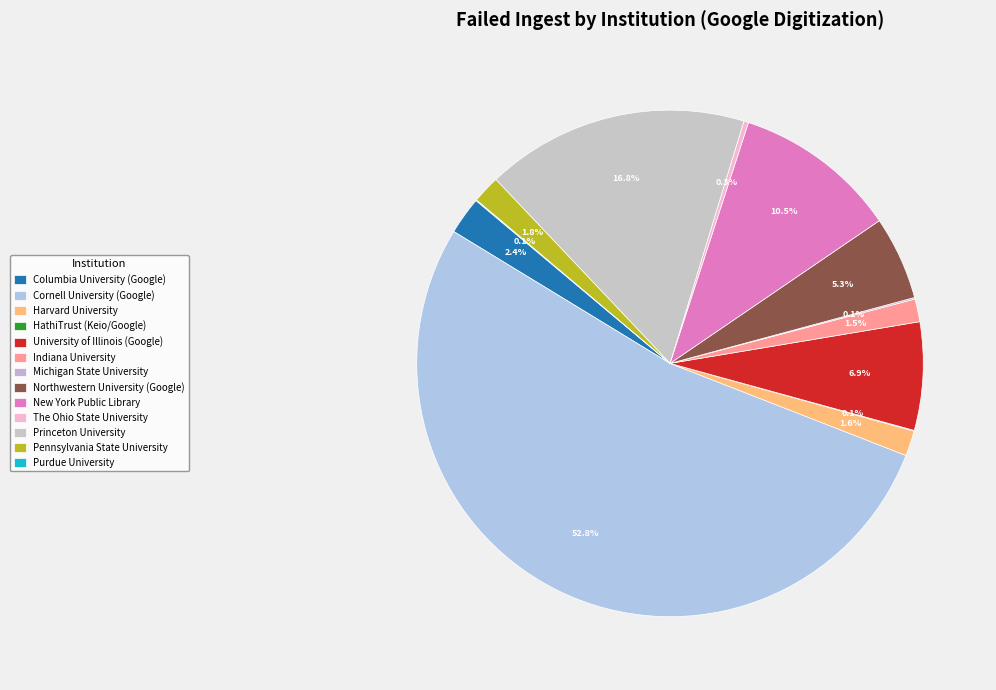

What percentage do Purdue University and Northwestern University (Google) together represent?

5.4%